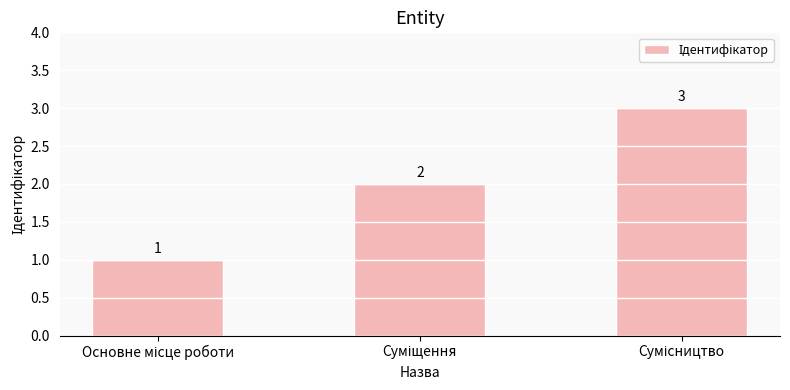

What is the value of the 3rd bar from the left?

3